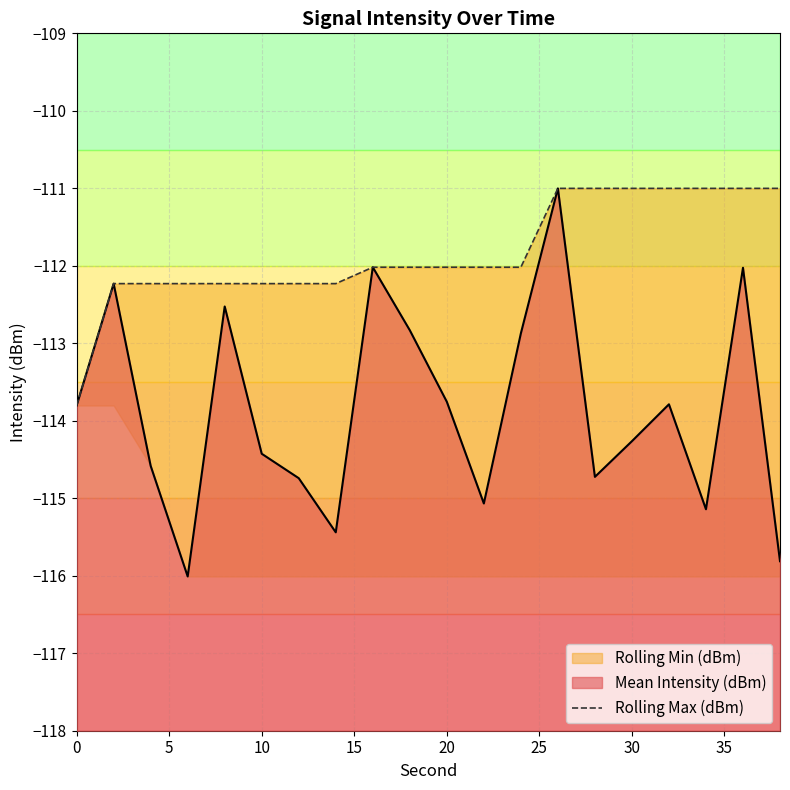

What is the lowest value of the Mean Intensity (dBm) series?

-116.0